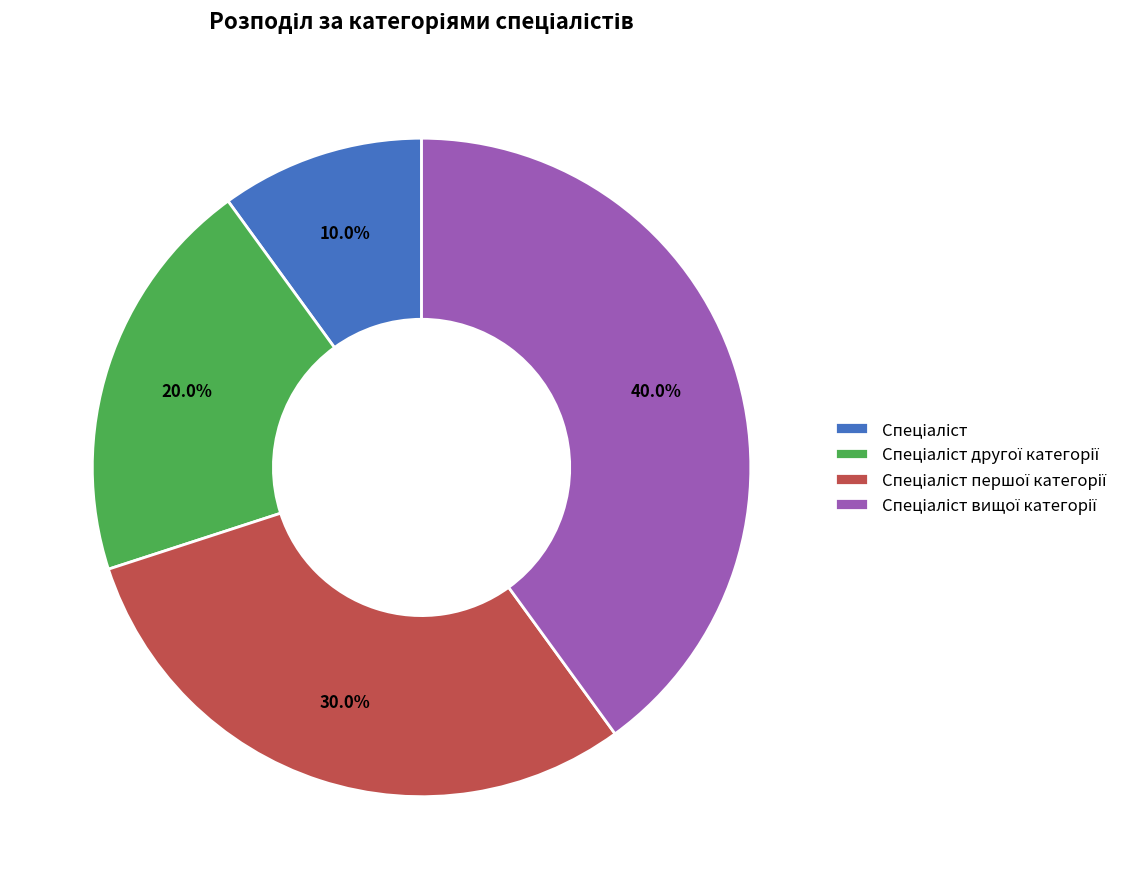

Is there any slice that represents more than half of the pie?

No